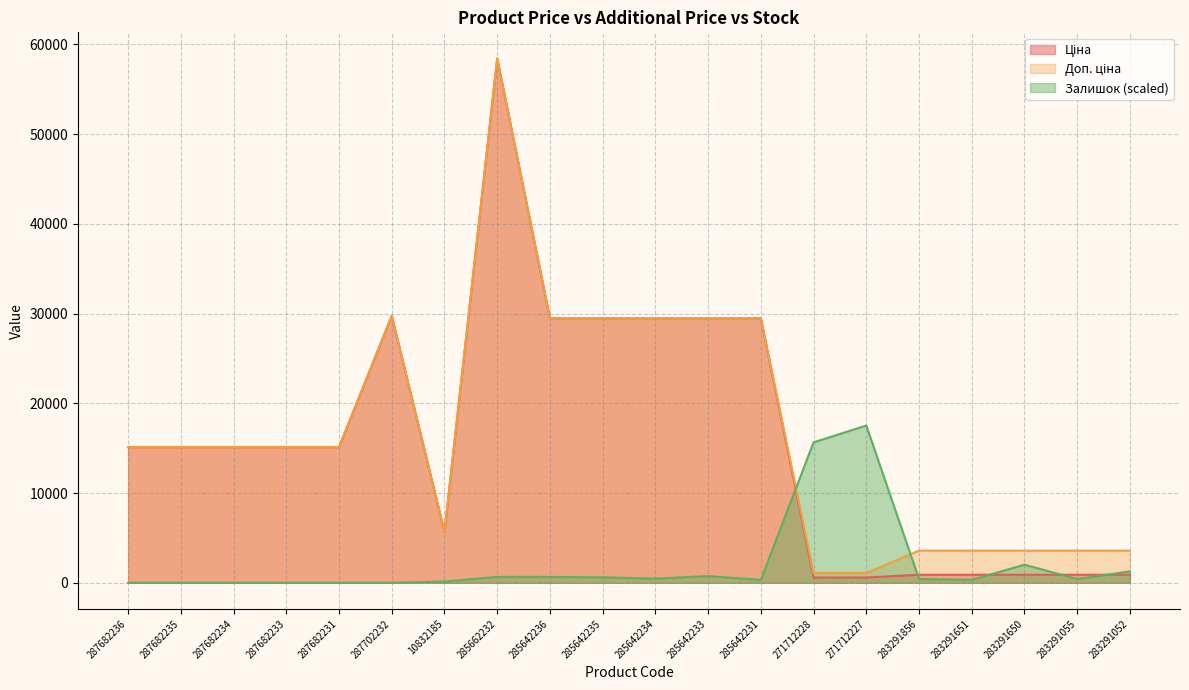

What is the label of the 14th point from the left?

271712228